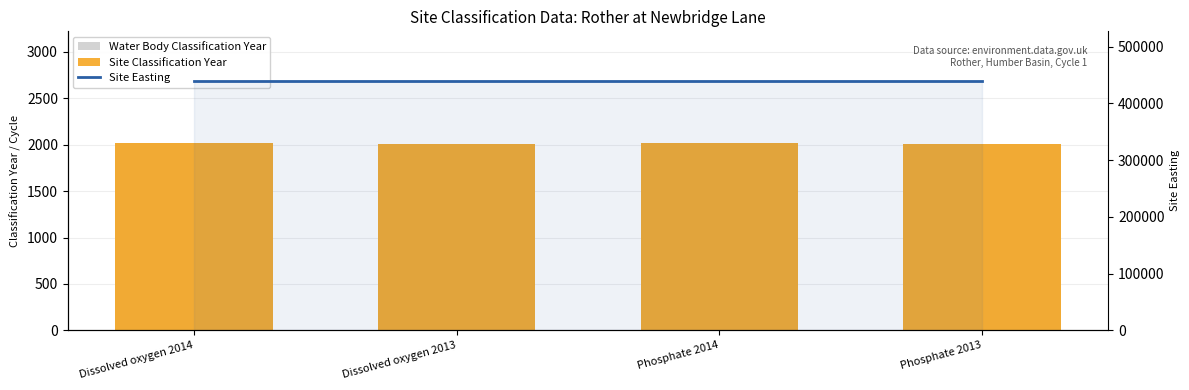

Which category has the lowest value in the Site Classification Year series?

Dissolved oxygen 2013